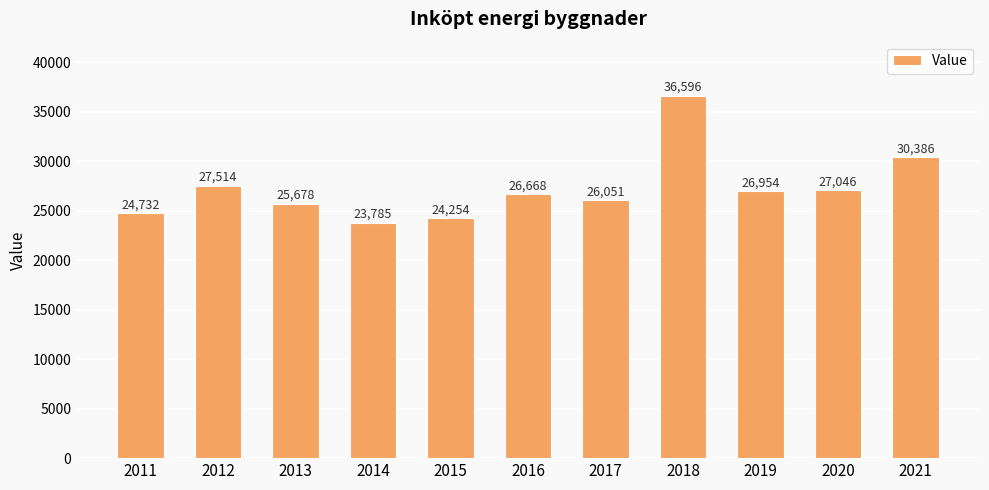

What is the difference between the maximum and minimum values?

12811